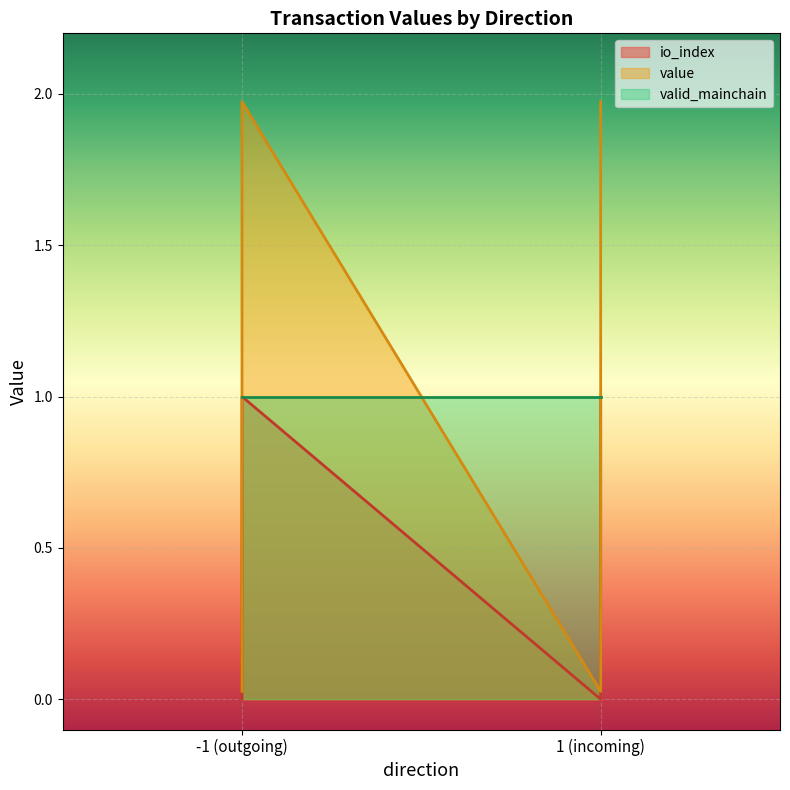

True or false: io_index and value intersect in this chart.

False